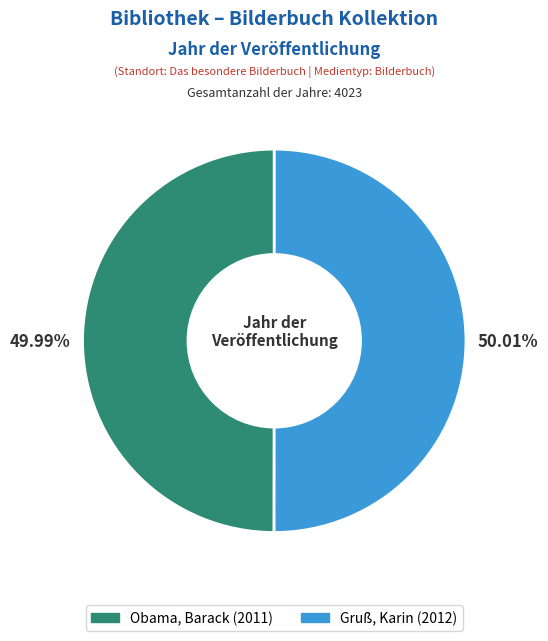

Do Obama, Barack and Gruß, Karin together represent more than half of the pie?

Yes